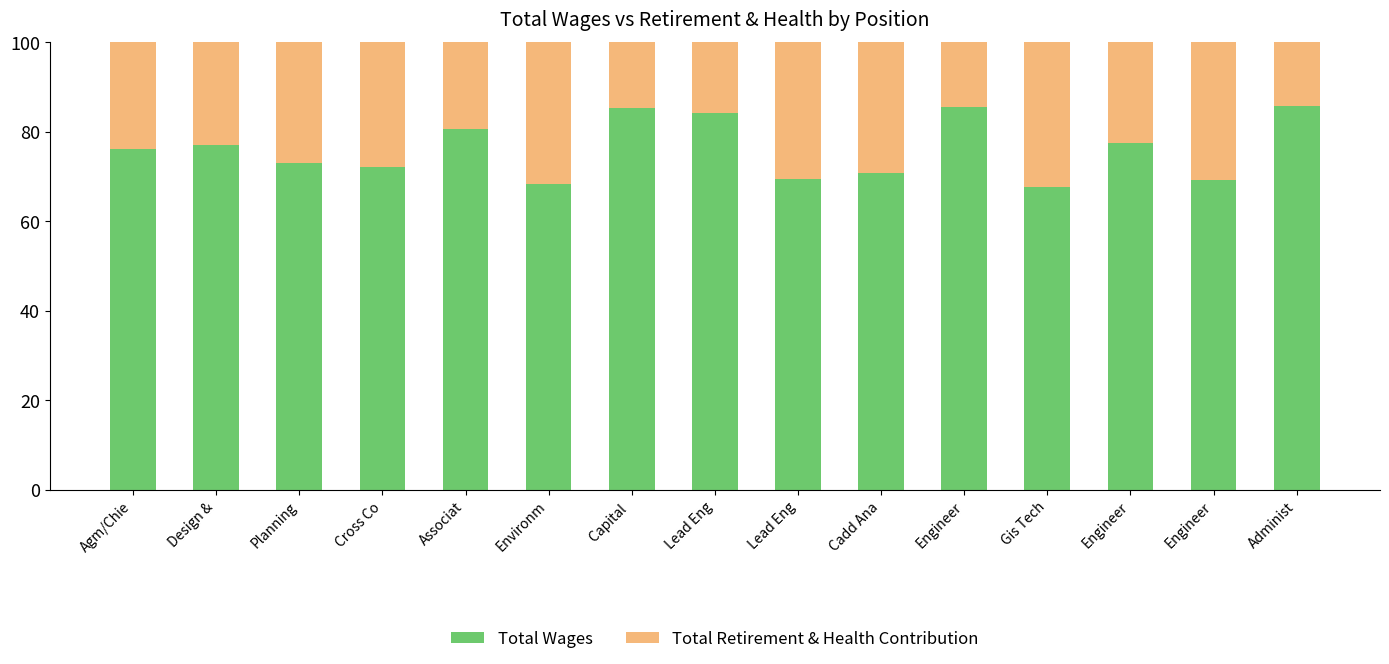

Rank the series by their average value, from lowest to highest.

Total Retirement & Health Contribution, Total Wages